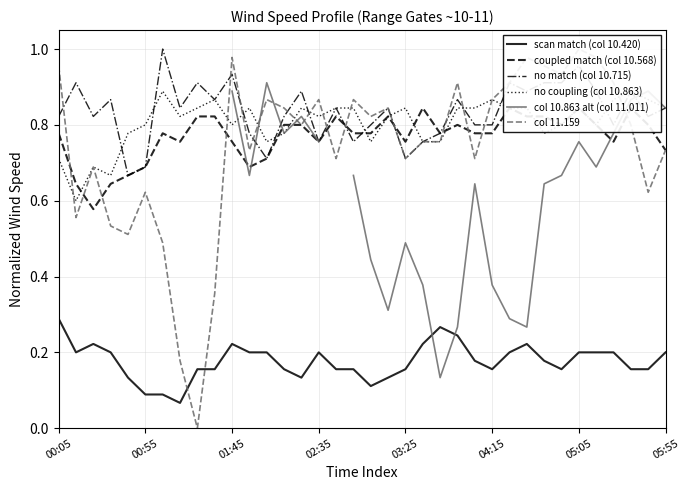

Which series has the largest range (max minus min)?

col 11.159